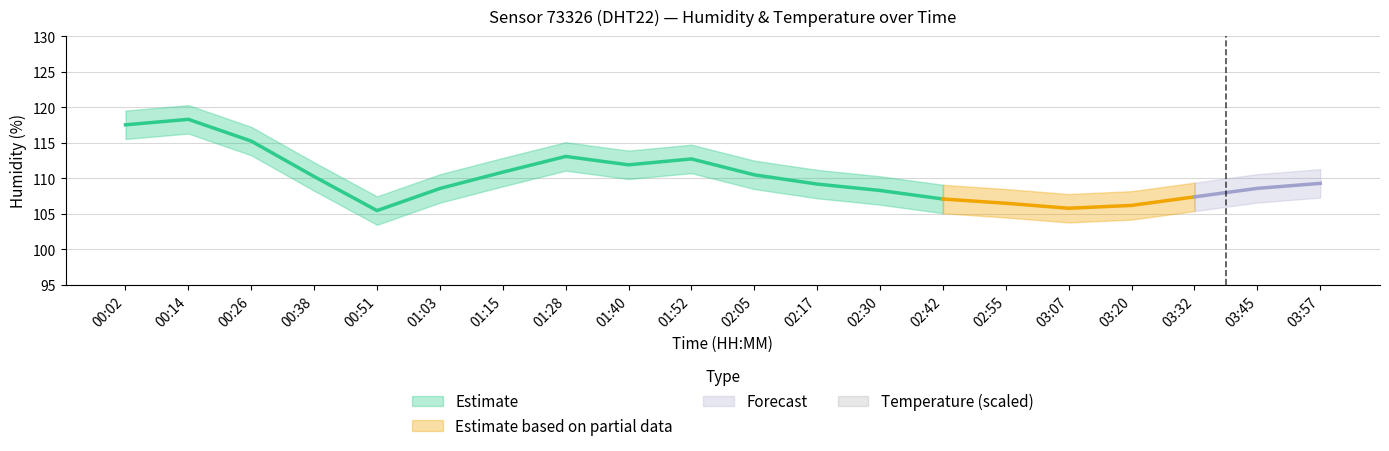

The value of humidity at 03:07 is 105.8. True or false?

True